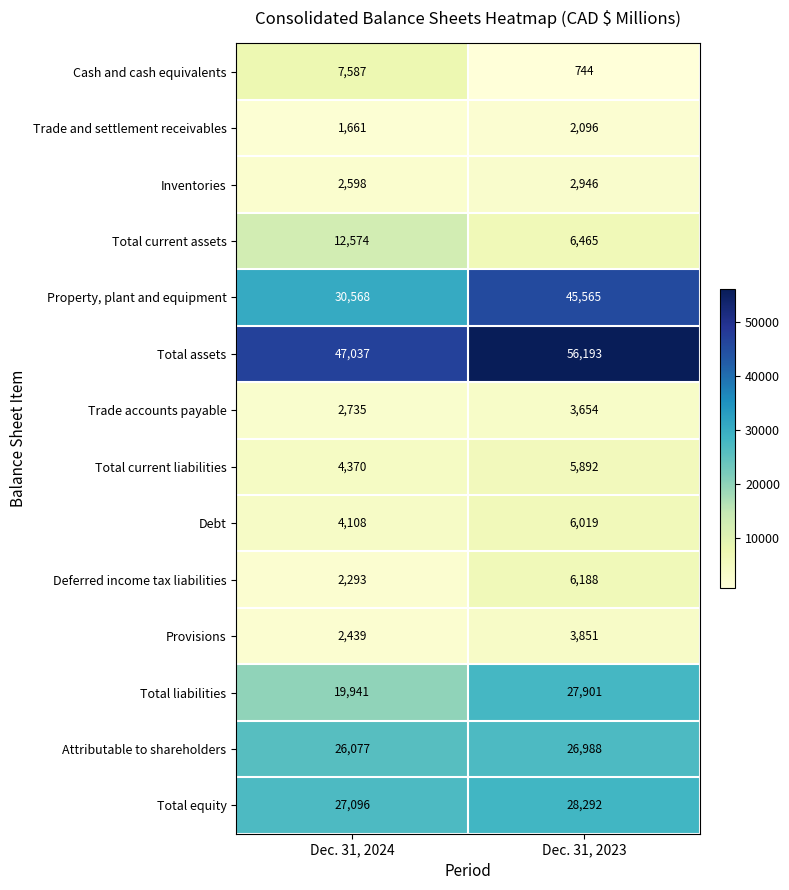

At Dec. 31, 2023, list the series in order from largest to smallest.

Total assets, Property, plant and equipment, Total equity, Total liabilities, Attributable to shareholders, Total current assets, Deferred income tax liabilities, Debt, Total current liabilities, Provisions, Trade accounts payable, Inventories, Trade and settlement receivables, Cash and cash equivalents